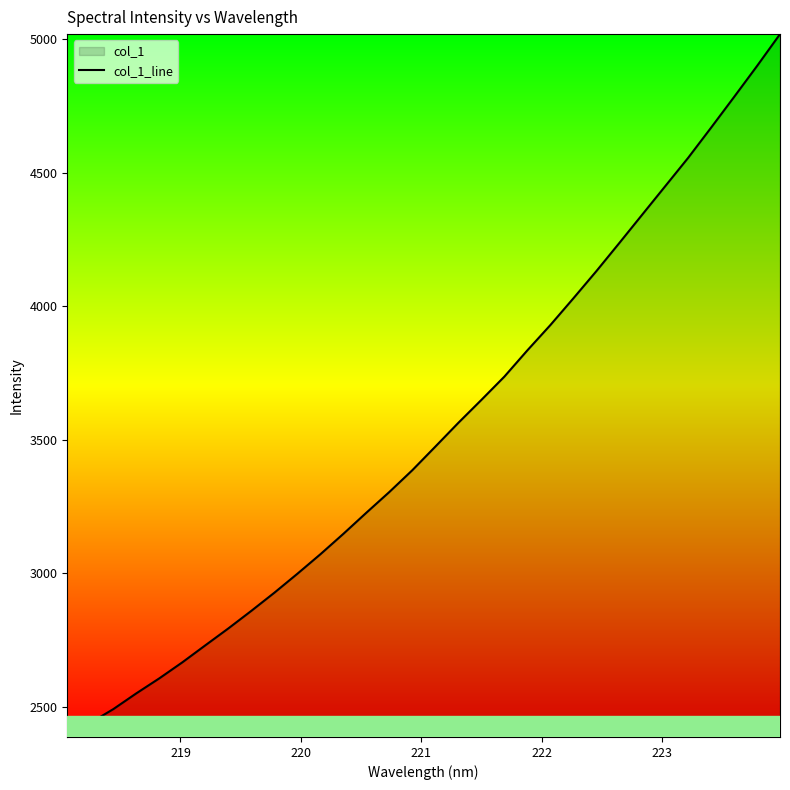

How many data points are above 3474?

16